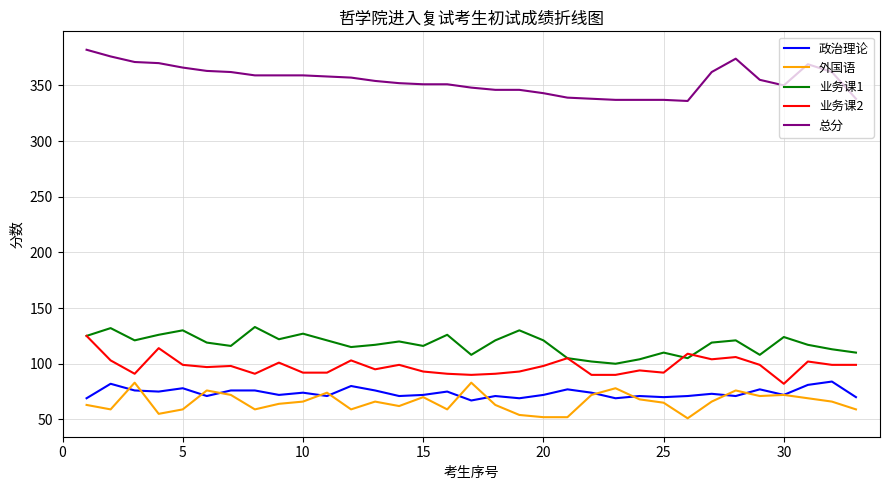

True or false: 业务课2 and 业务课1 cross at least once.

True